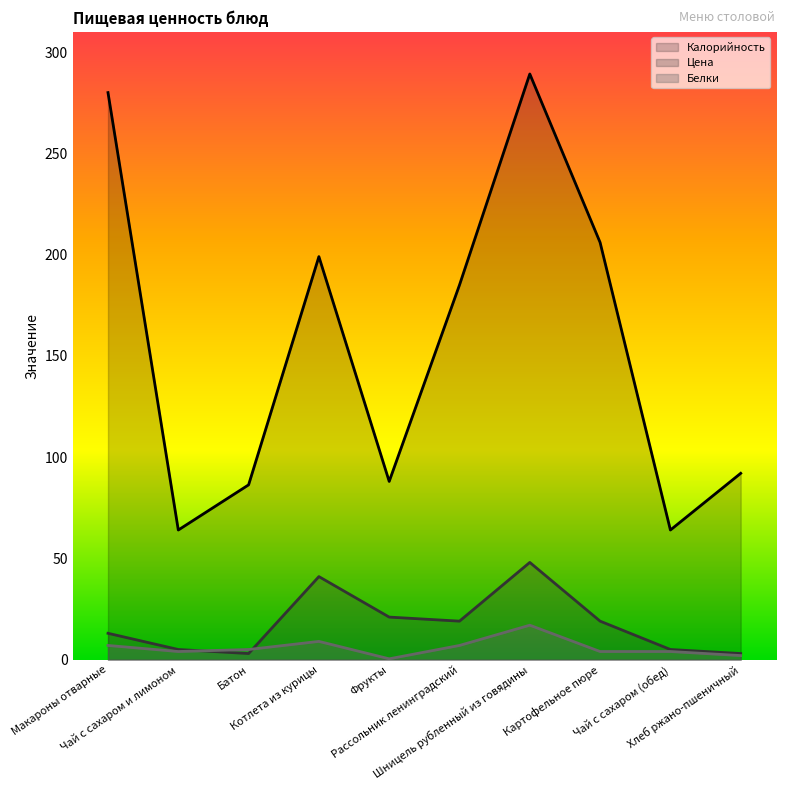

True or false: Цена and Калорийность cross at least once.

False